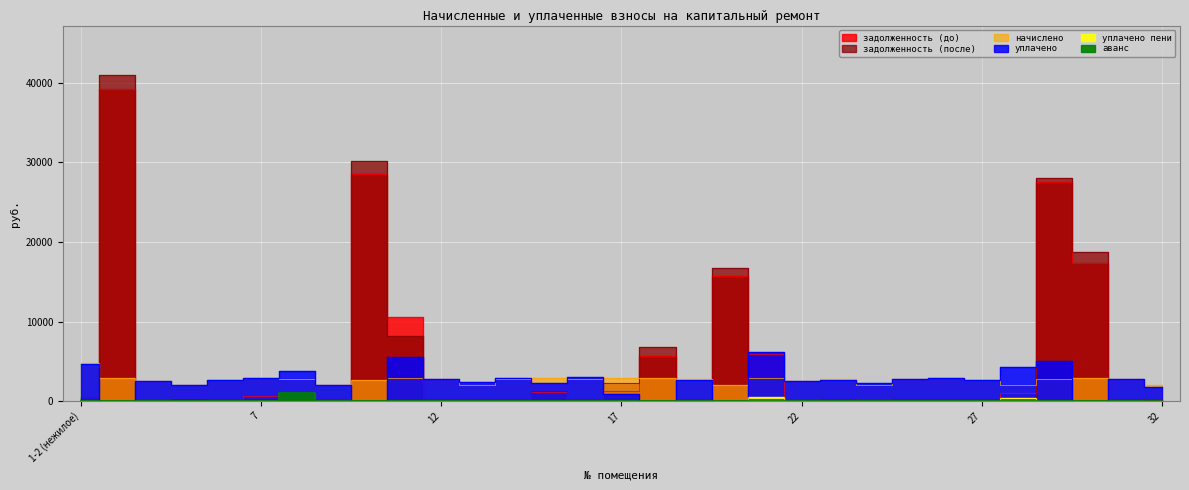

True or false: уплачено and уплачено пени intersect in this chart.

False